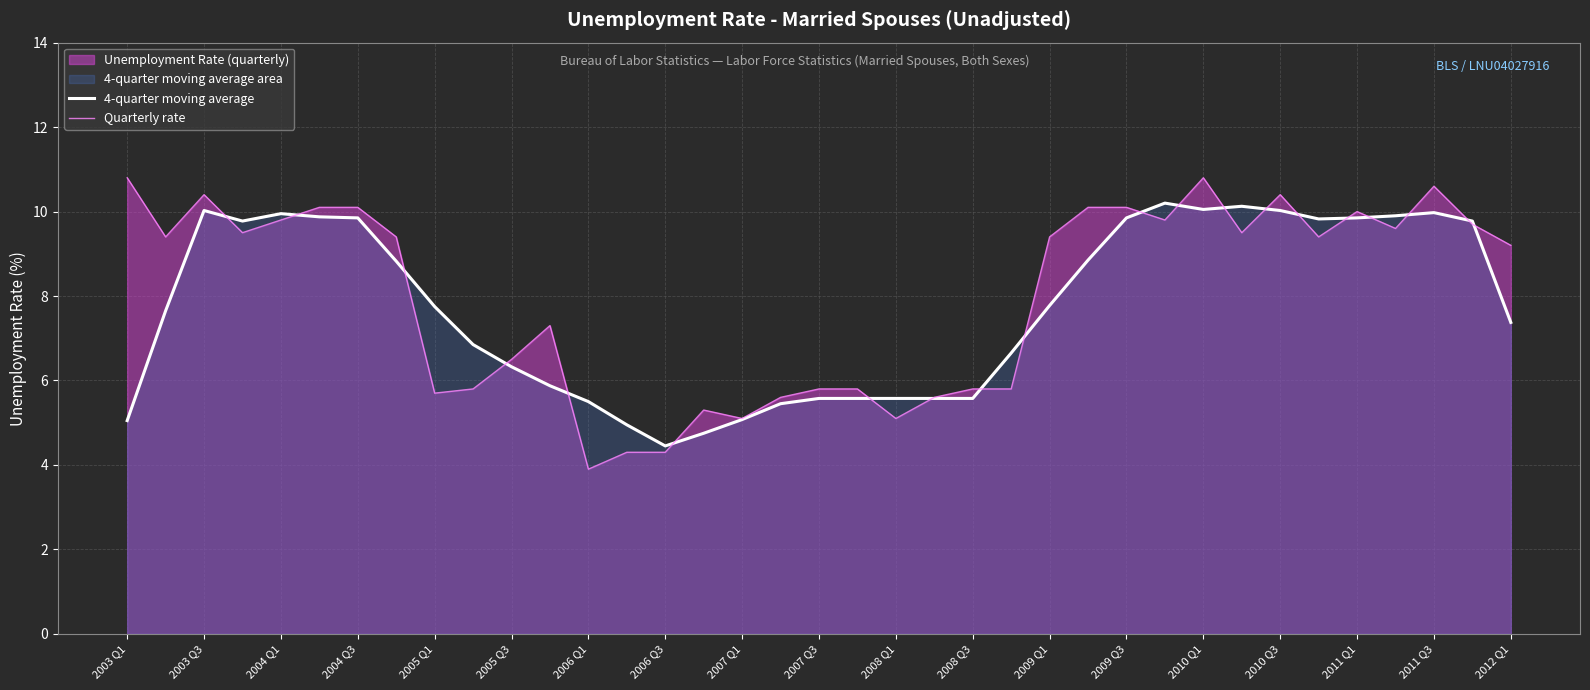

Which series has the largest total across all categories?

Quarterly rate